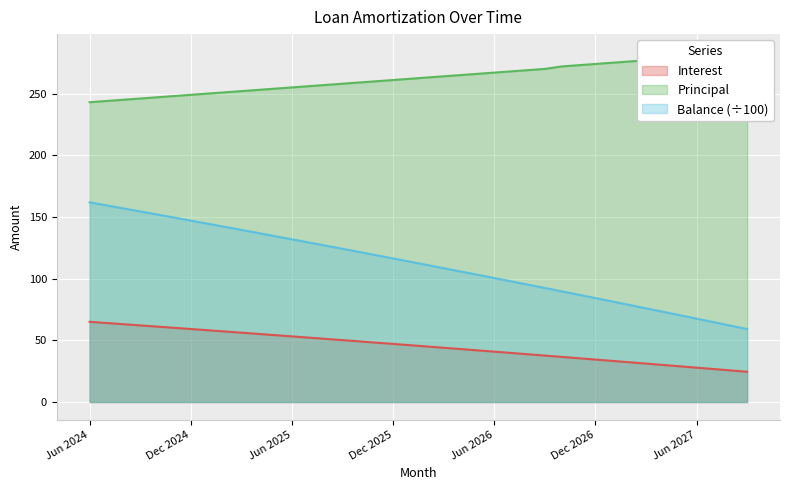

At which category is the sum across all series the highest?

Jun 2024